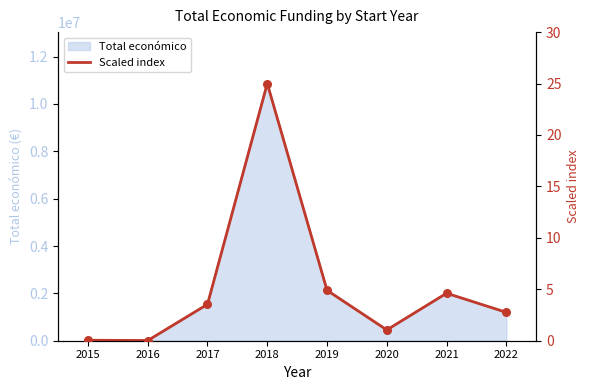

Which has a higher value, 2018 or 2020?

2018